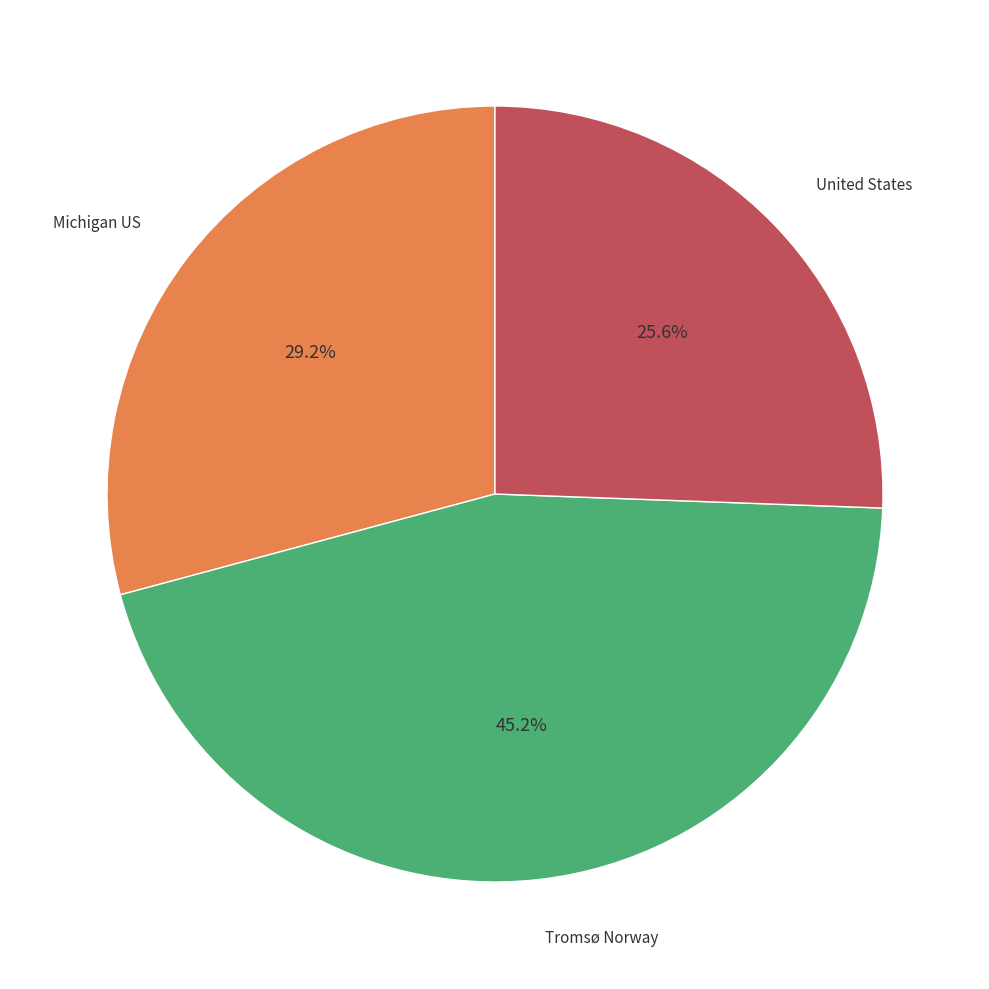

Is there a majority slice in this chart?

No